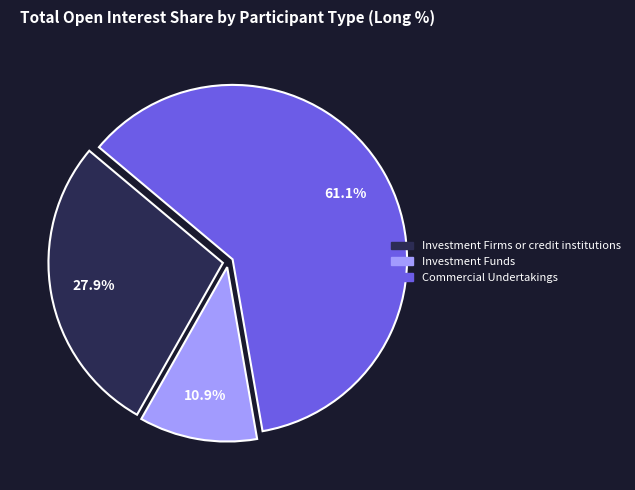

Does any single category account for the majority?

Yes